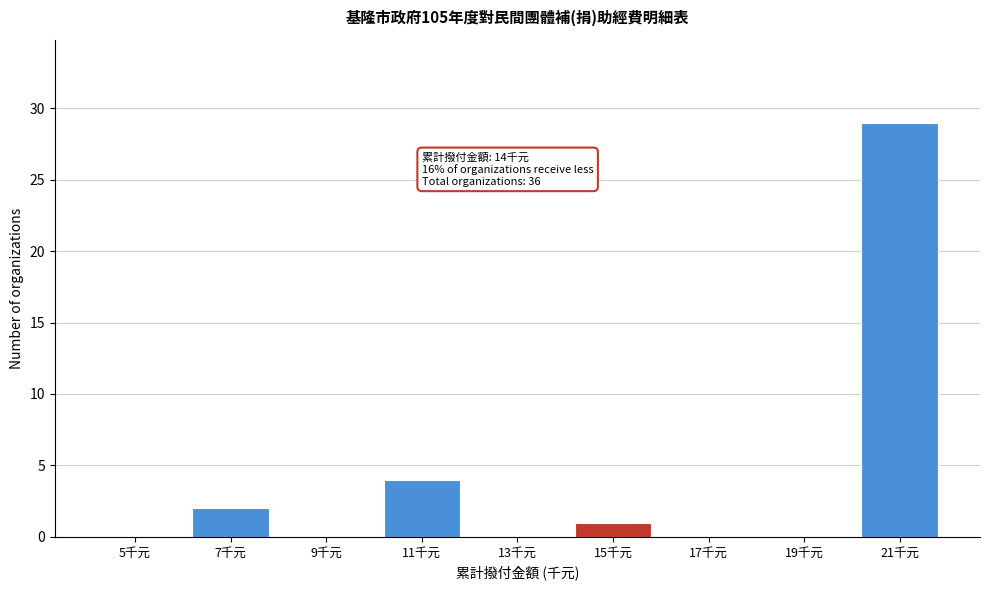

Reading right to left, extract all data points from this chart.

21千元=29	19千元=0	17千元=0	15千元=1	13千元=0	11千元=4	9千元=0	7千元=2	5千元=0